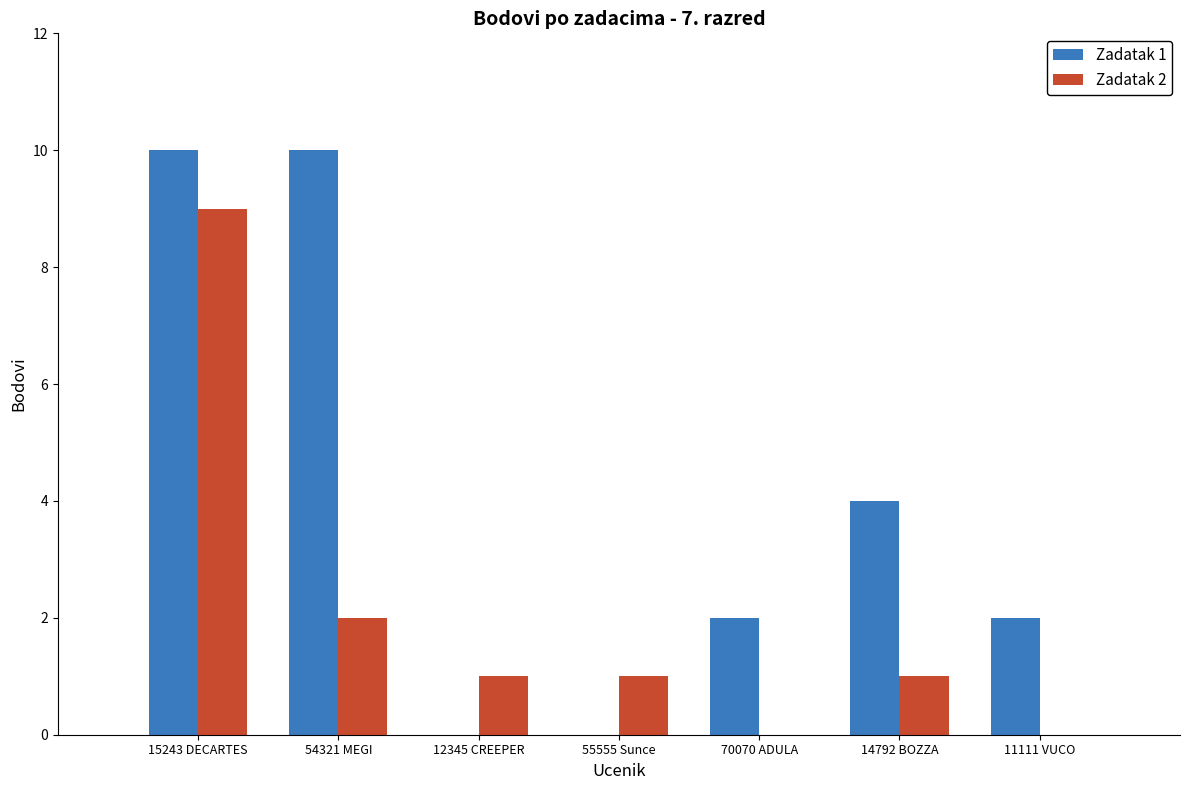

Between 15243 DECARTES and 11111 VUCO, which series saw the biggest shift?

Zadatak 2